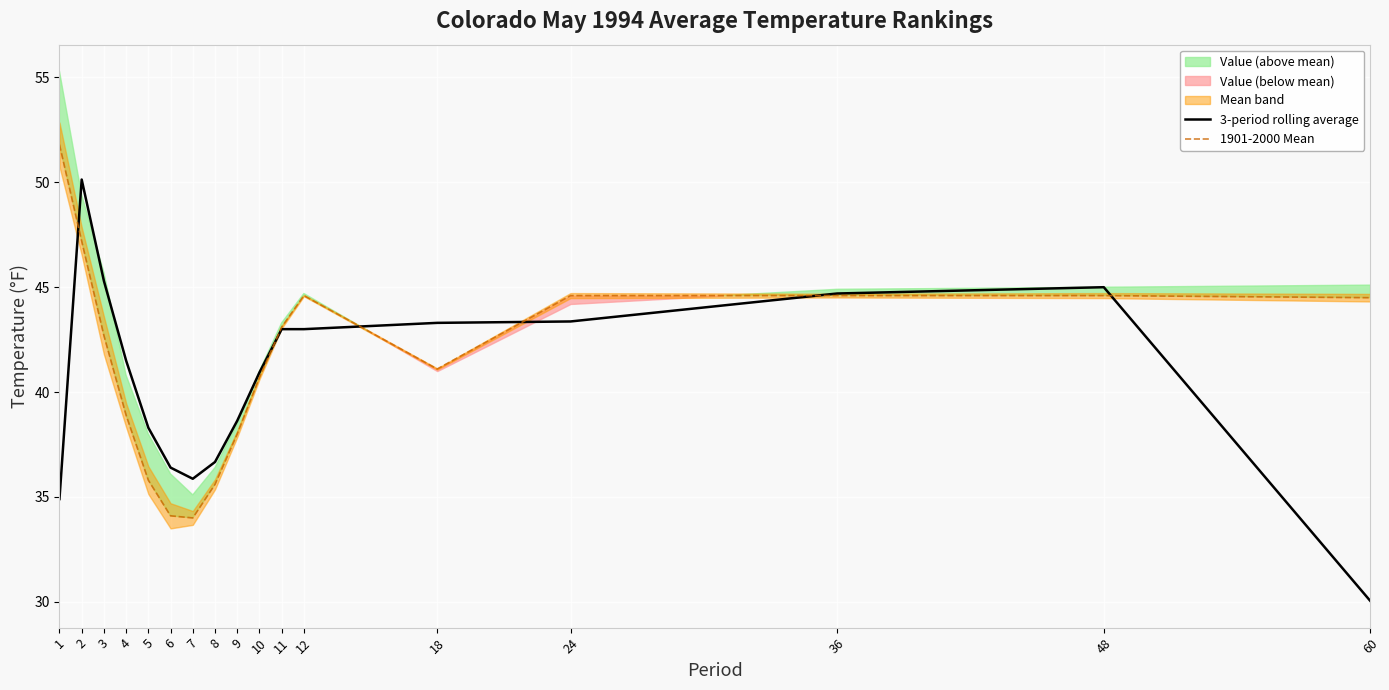

What is the average value of the 3-period rolling average series?

40.6